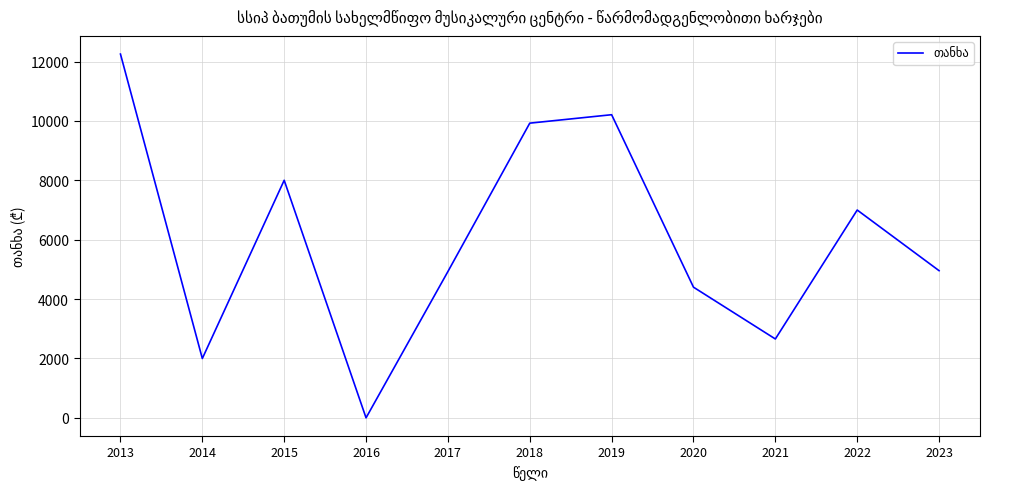

Approximately how many times larger is the value at 2020 compared to 2014?

2.2